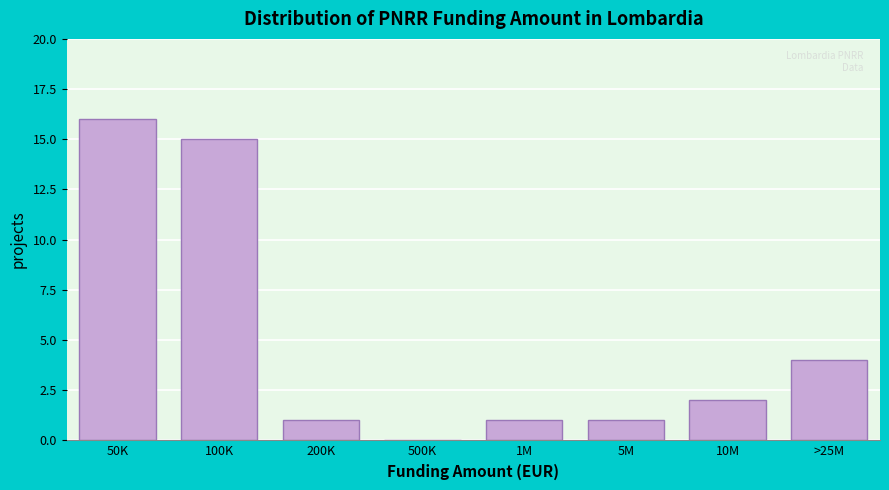

Reading right to left, transcribe all the data shown in this chart.

>25M=4	10M=2	5M=1	1M=1	500K=0	200K=1	100K=15	50K=16